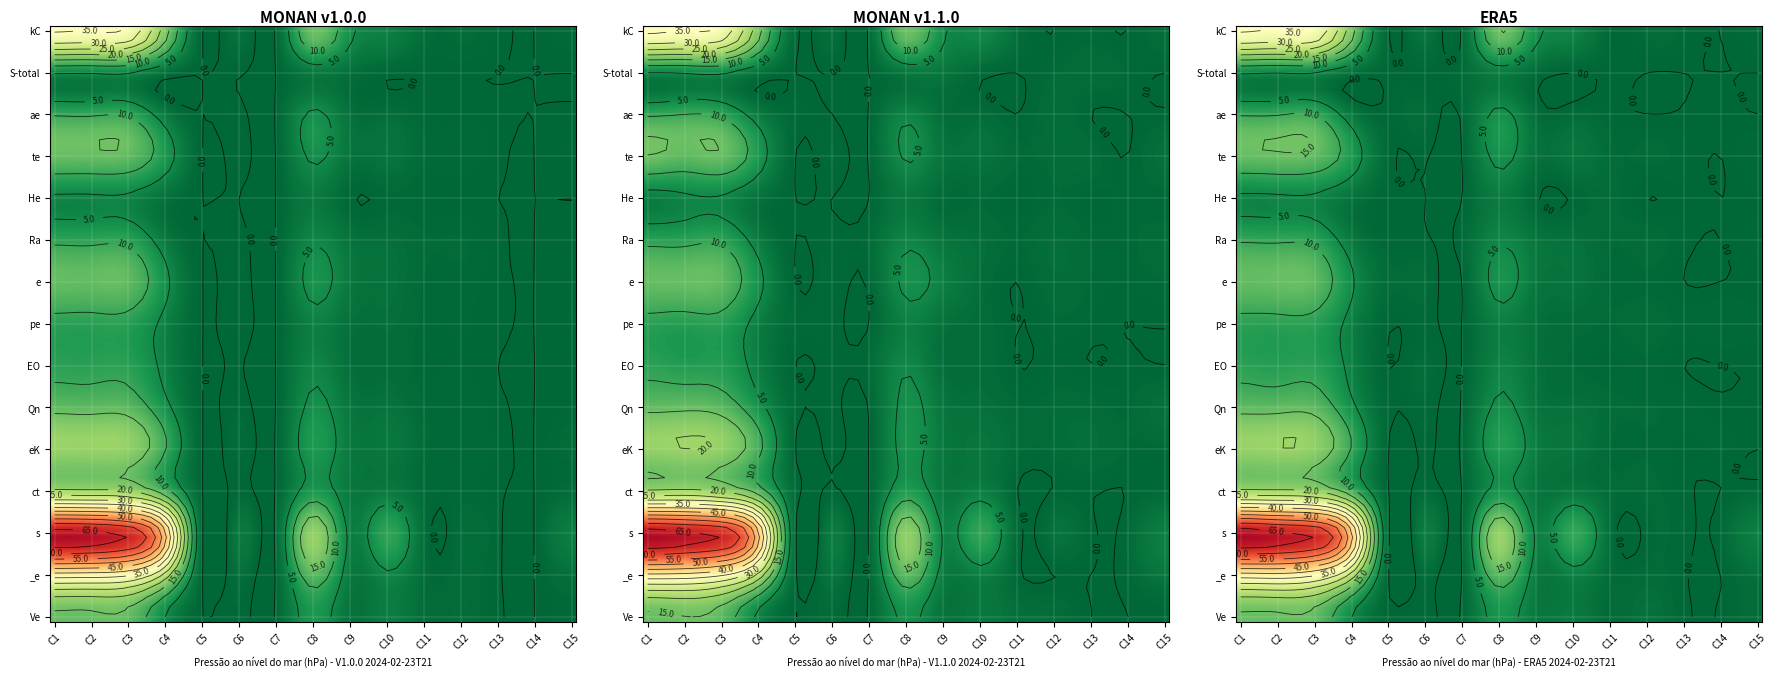

Which series has the largest range (max minus min)?

s